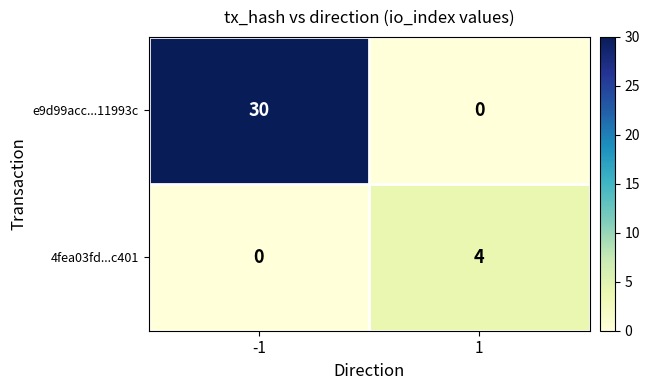

Reading left to right, list all the values displayed in this chart.

e9d99acc...11993c: 30	0
4fea03fd...c401: 0	4